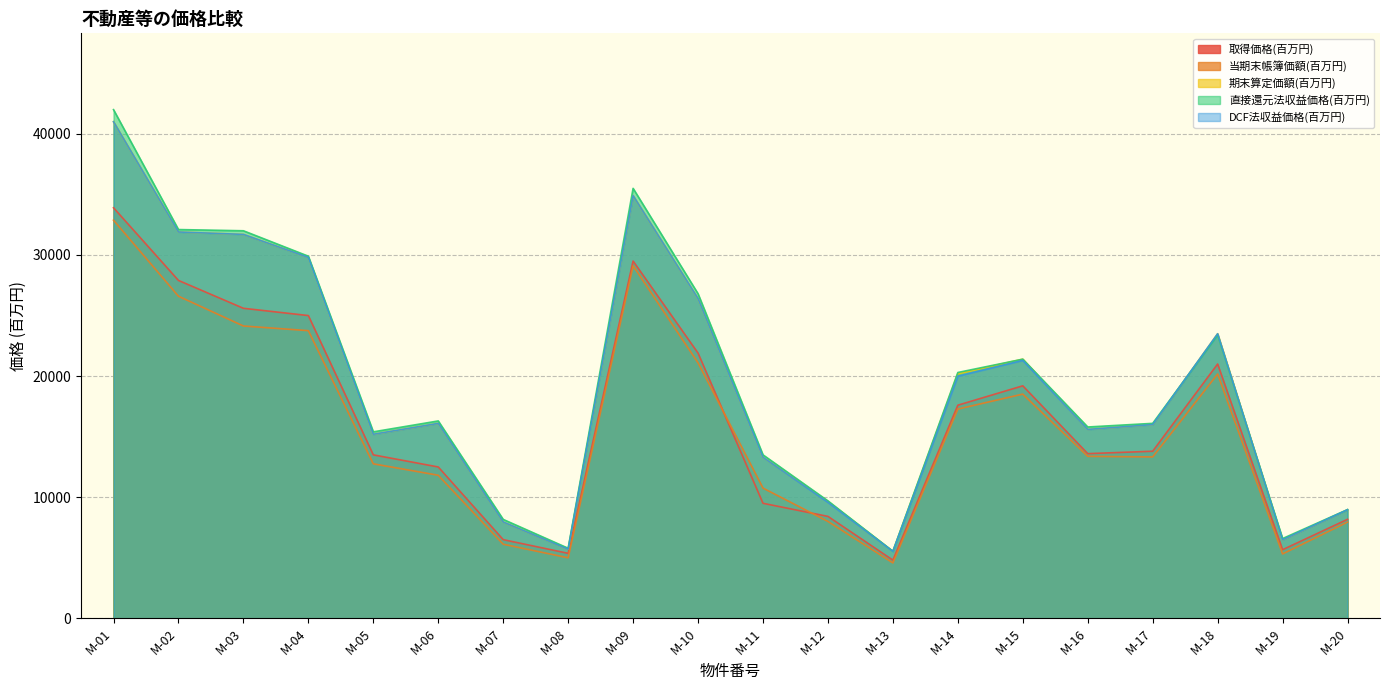

After their last crossing, which series has the higher values: 取得価格(百万円) or 当期末帳簿価額(百万円)?

取得価格(百万円)